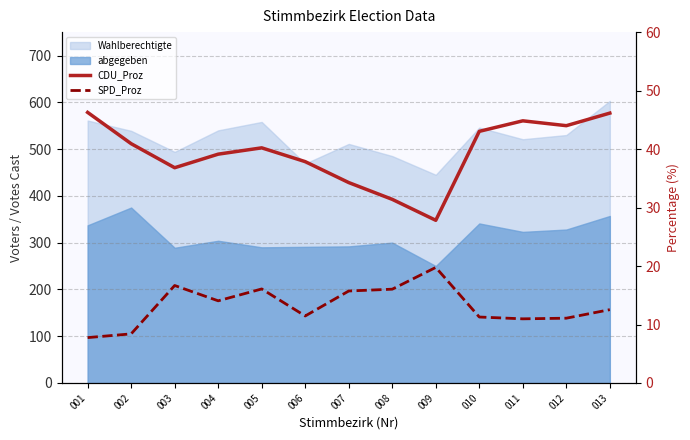

True or false: SPD_Proz and CDU_Proz cross at least once.

False